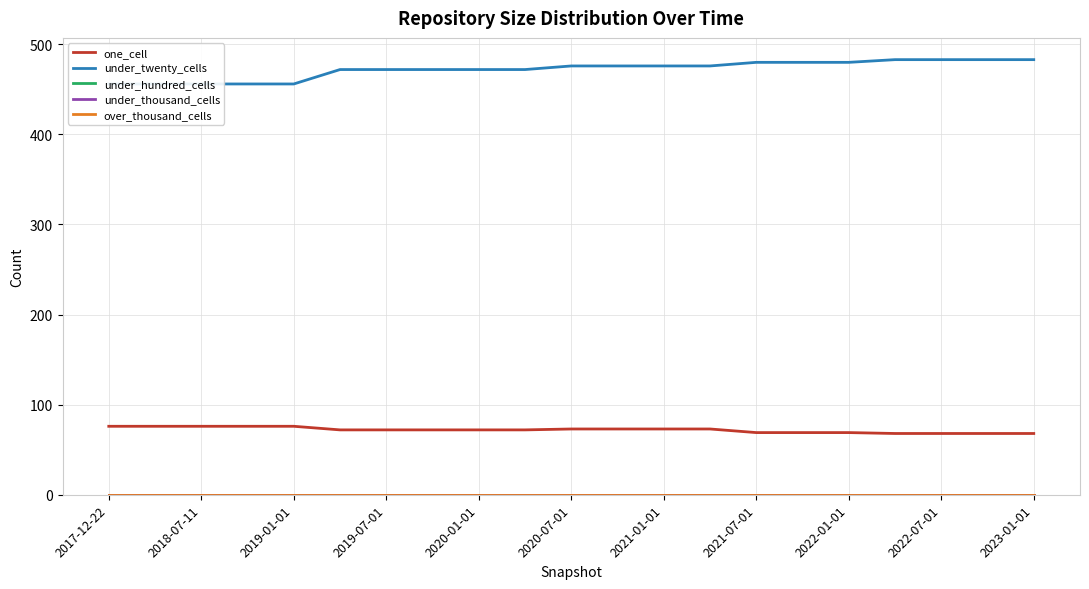

Is this an area chart (filled region under the line)?

No